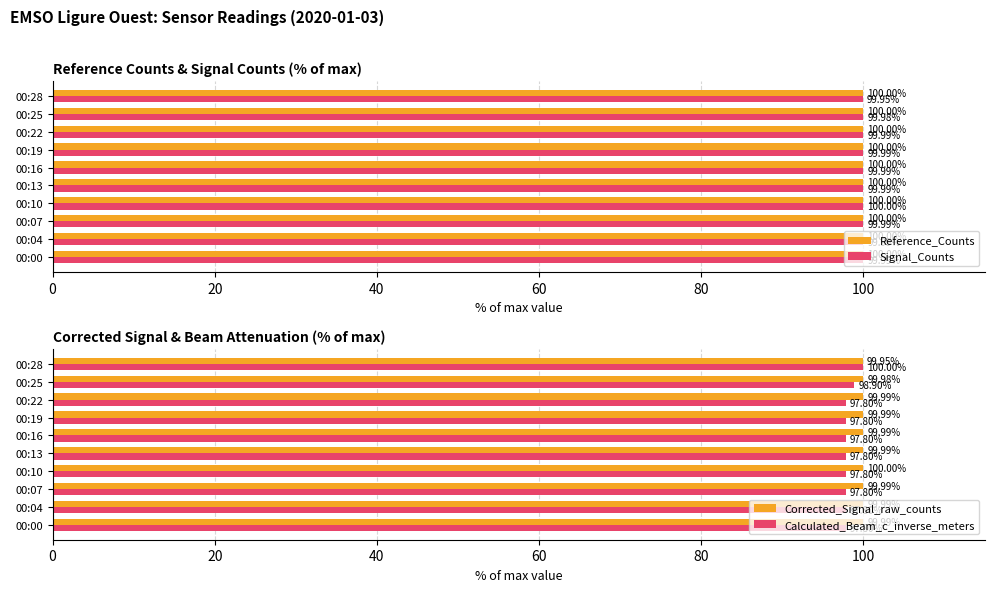

What is the value of the Corrected_Signal_raw_counts bar at the 3rd from the left?

100.0